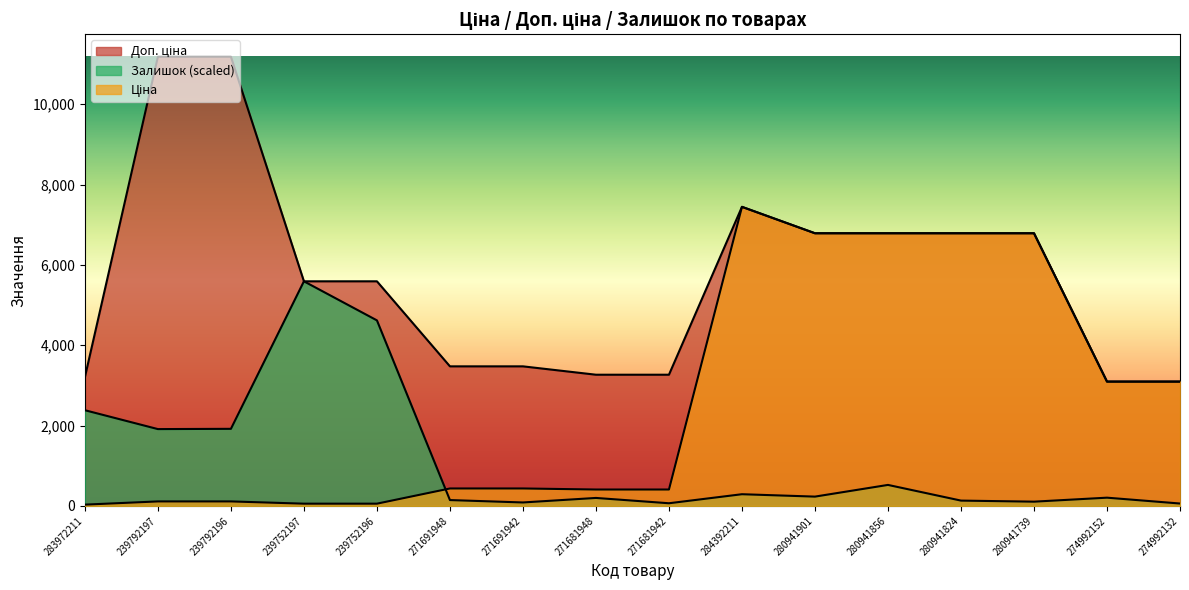

Is the value of Ціна at 274992152 greater than the value of Залишок at 239752196?

No